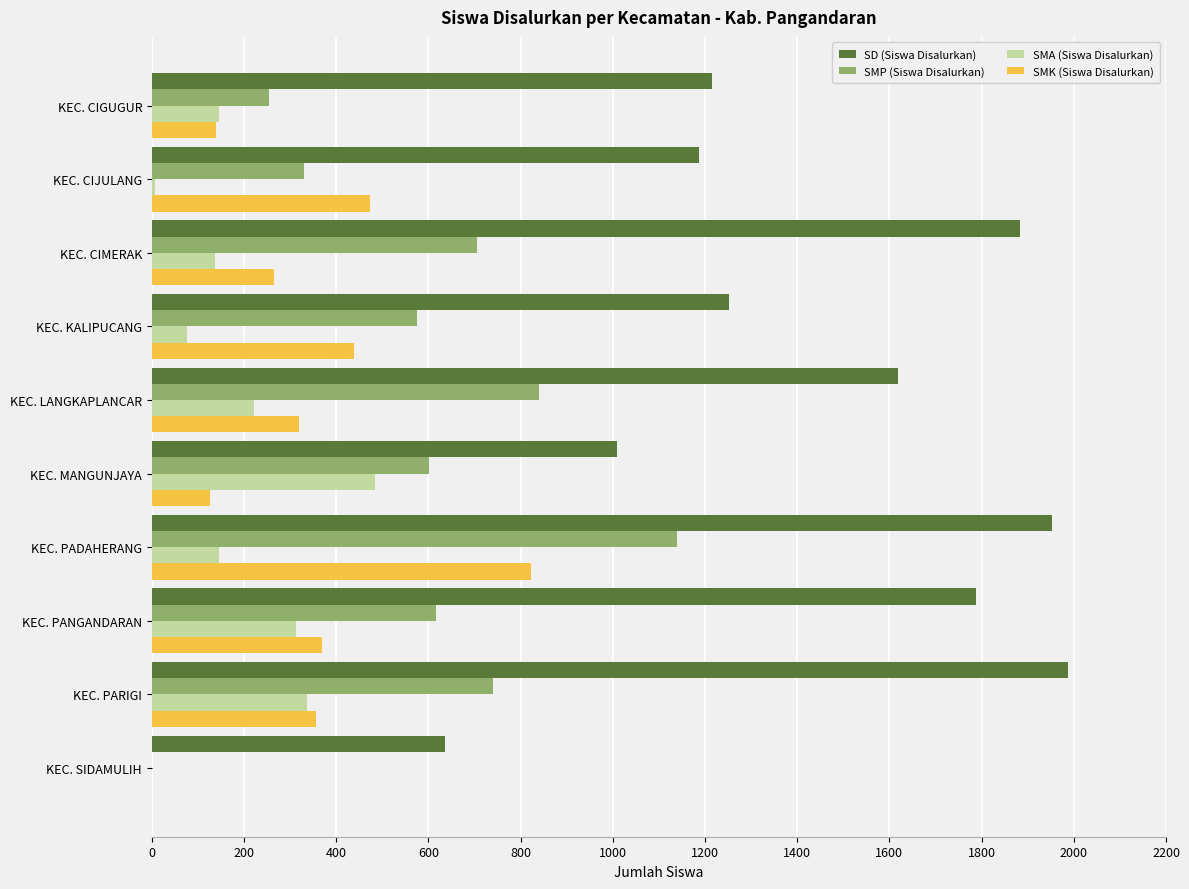

Which series changed the most between KEC. MANGUNJAYA and KEC. SIDAMULIH?

SMP (Siswa Disalurkan)